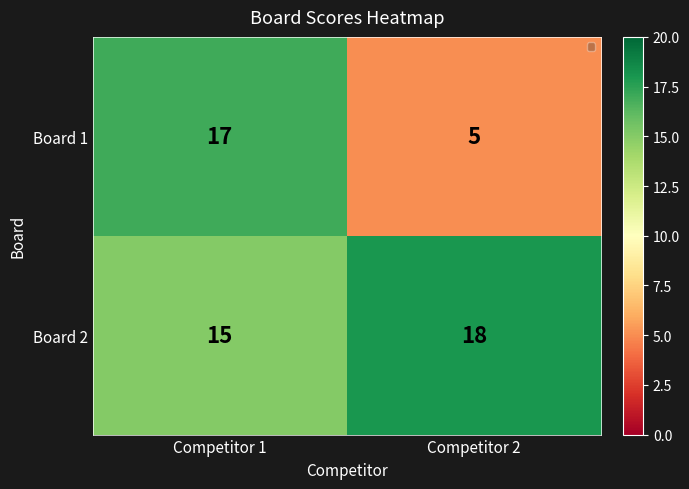

What is the spread (max minus min) of values at Competitor 2?

13